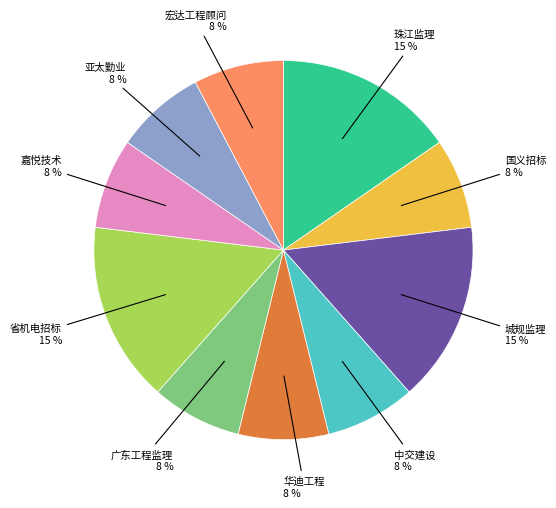

Which has a higher value, 宏达工程顾问 or 省机电招标?

省机电招标